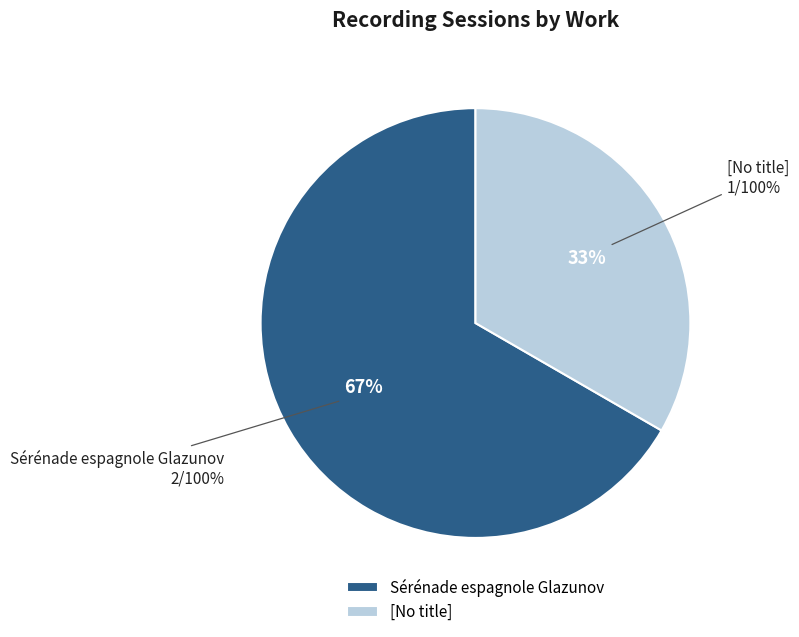

What is the change in value from Sérénade espagnole Glazunov to [No title]?

-1